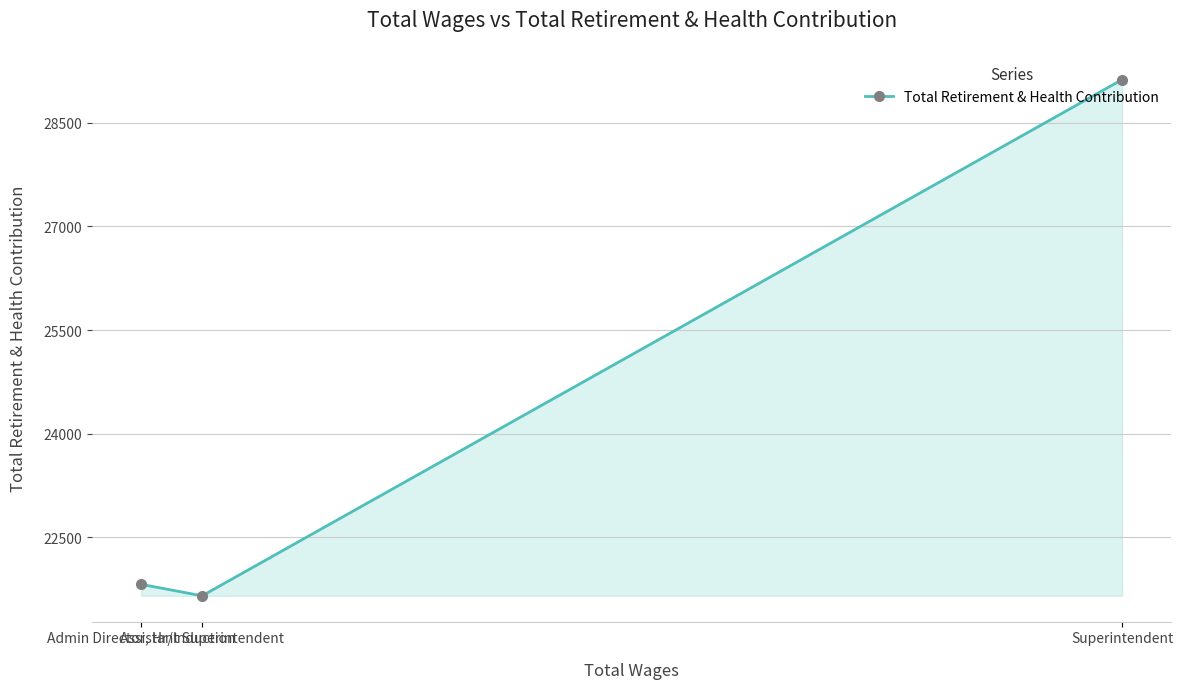

True or false: the data shows 21653 at Assistant Superintendent.

True